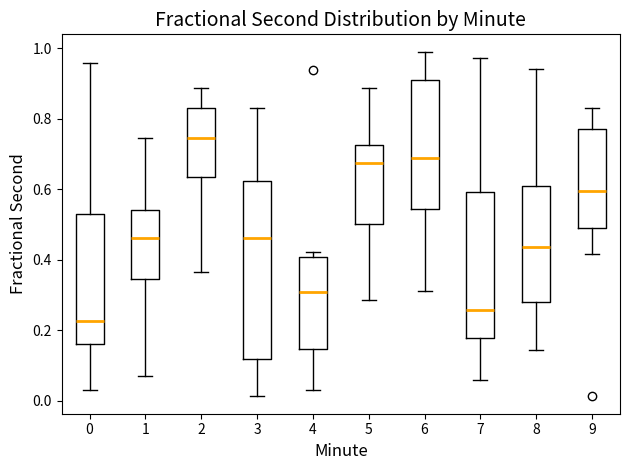

Which box is the tallest, from its lower edge to its upper edge?

3